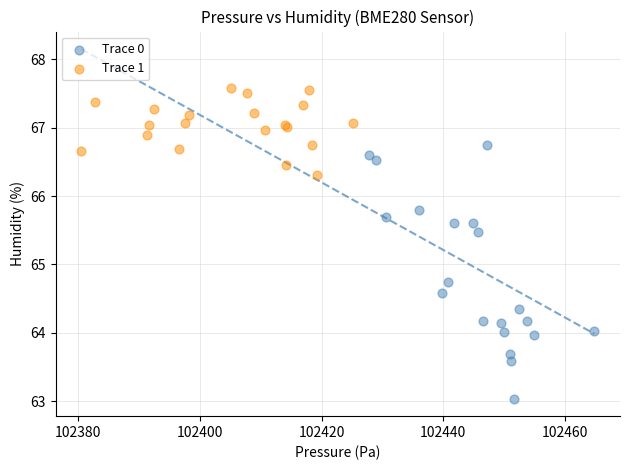

Which series has the largest Y range (max minus min)?

Trace 0